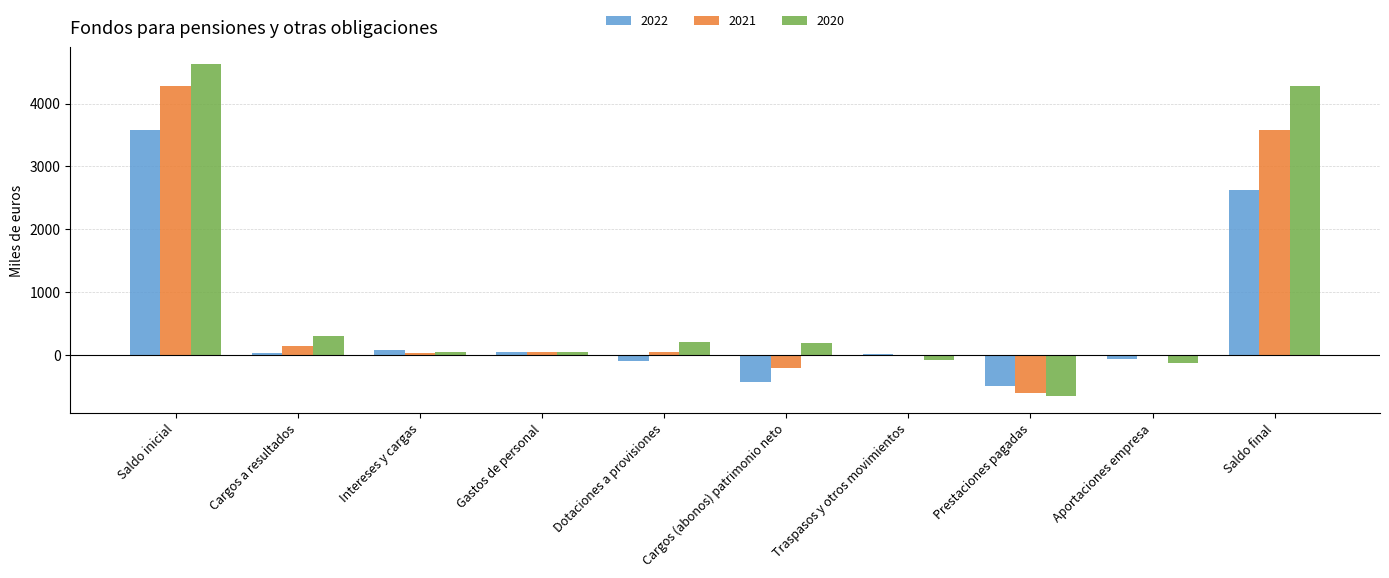

What is the maximum value shown in the chart?

4631